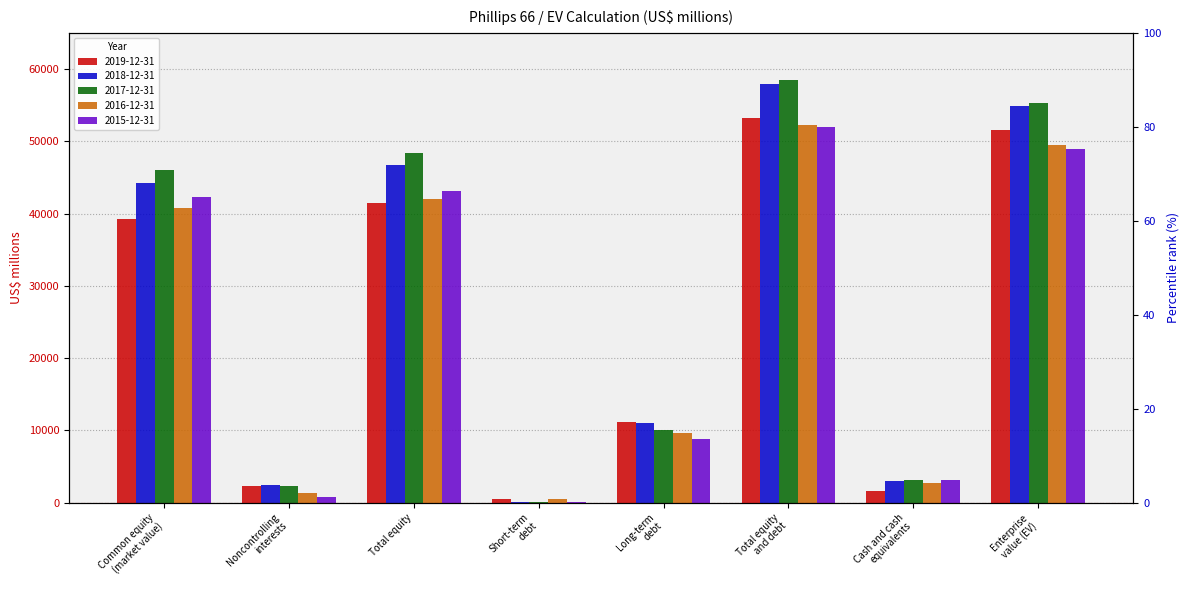

Between Noncontrolling
interests and Enterprise
value (EV), which series saw the biggest shift?

2017-12-31